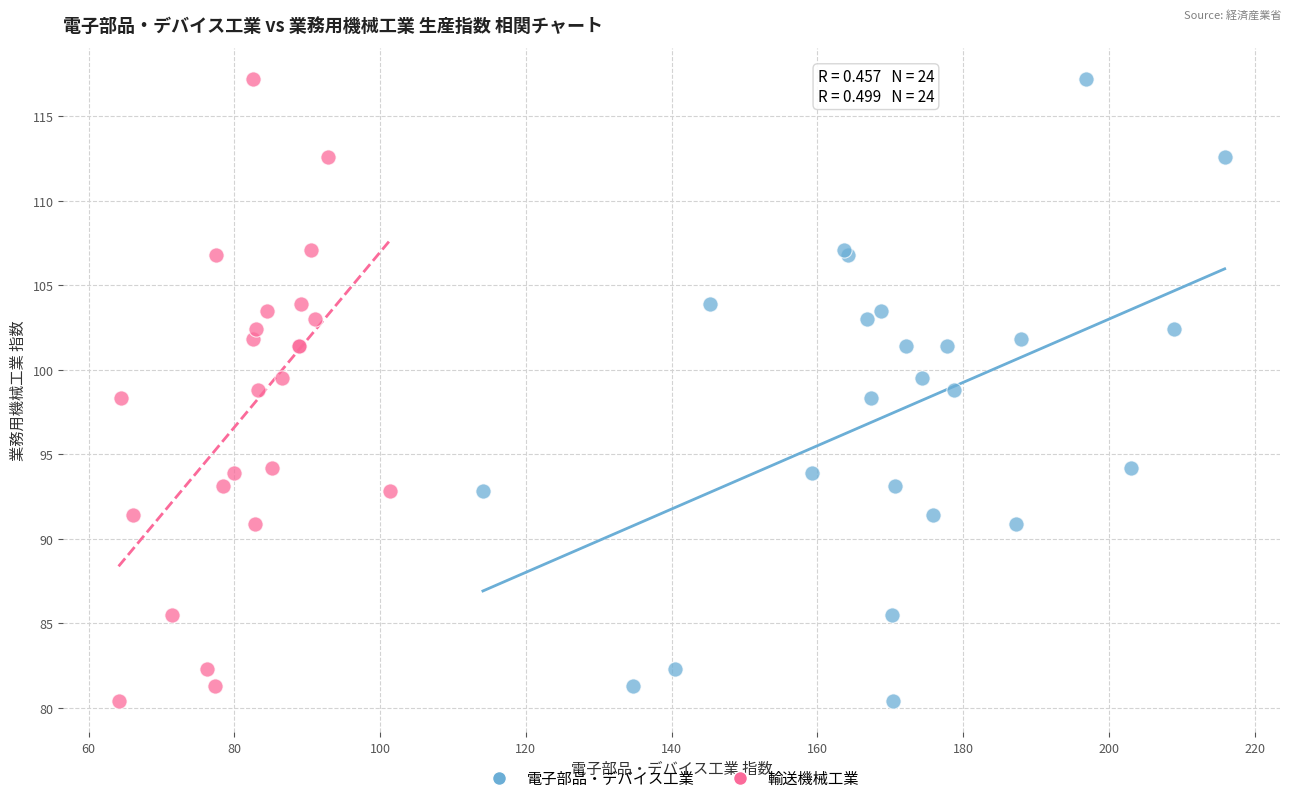

What are all the series names shown in the legend?

電子部品・デバイス工業, 輸送機械工業